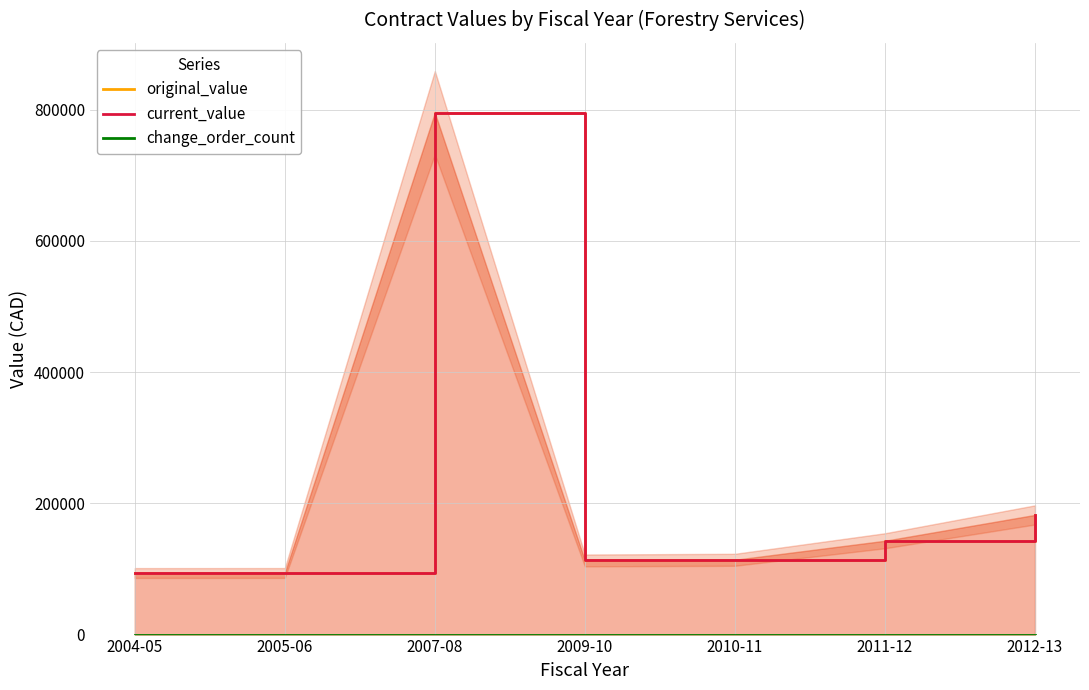

What is the label of the 5th point from the right?

2007-08